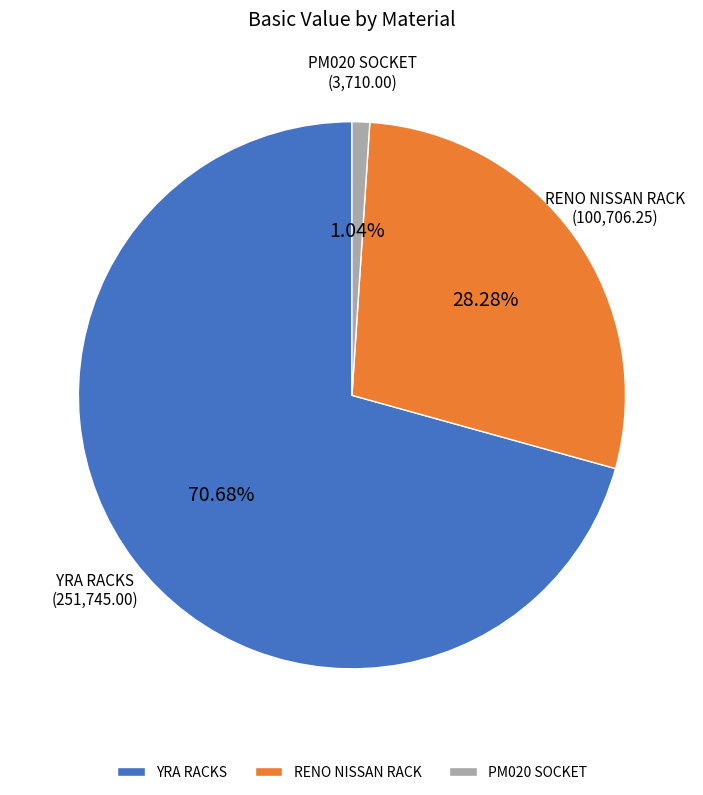

How many segments does this pie chart have?

3